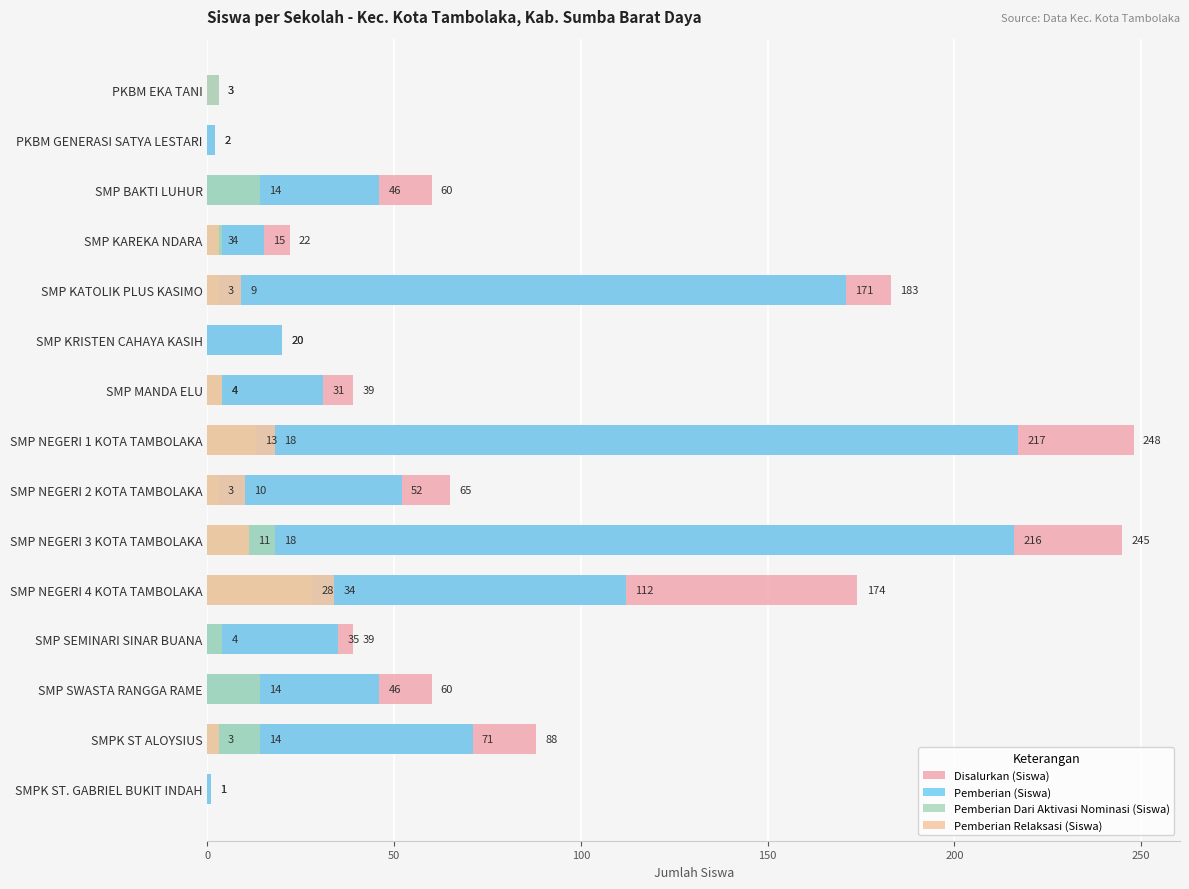

How many bars are there in total?

60